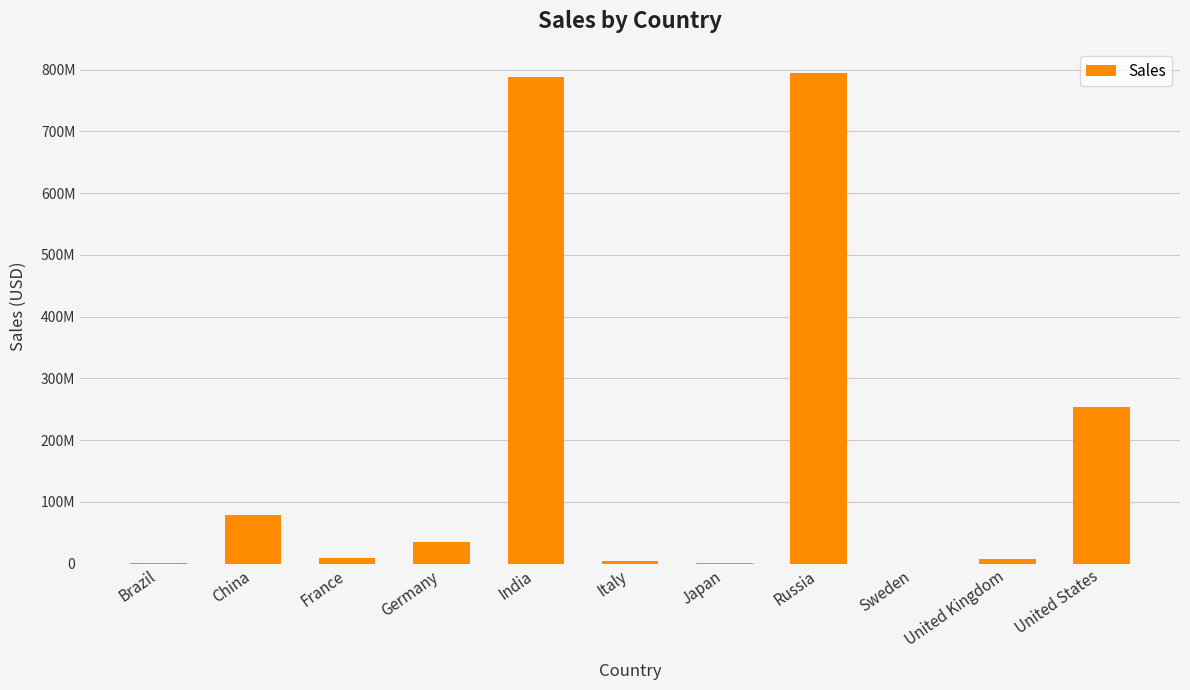

Is it true that the value at Germany is 34570301.5?

True